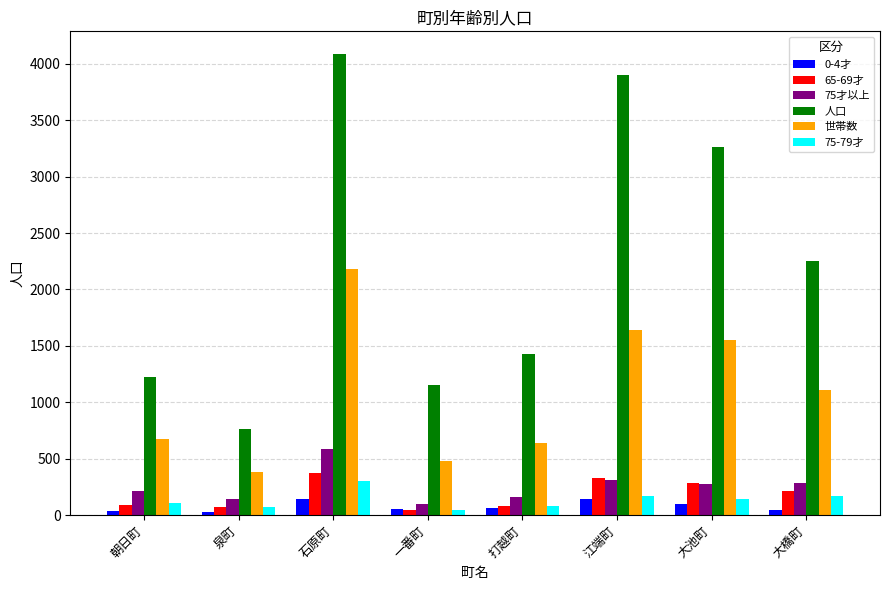

Where is 世帯数 nearest to the value 1279?

大橋町